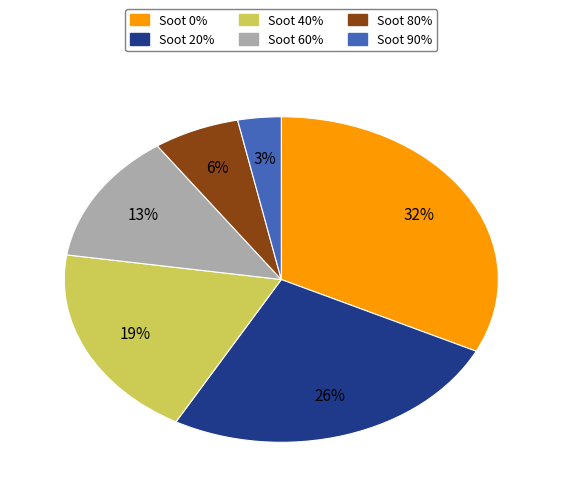

Does any single category account for the majority?

No